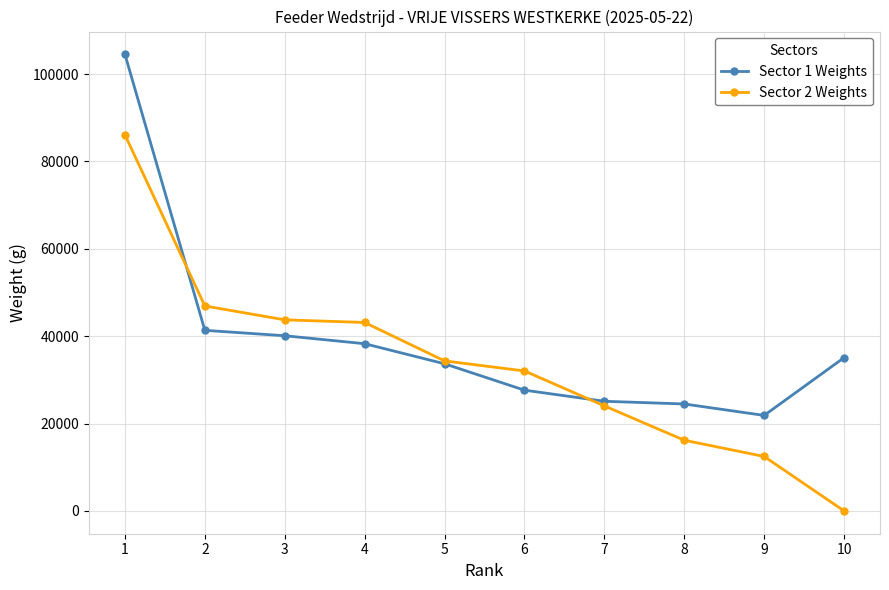

Rank the series at 2 from lowest to highest value.

Sector 1 Weights, Sector 2 Weights